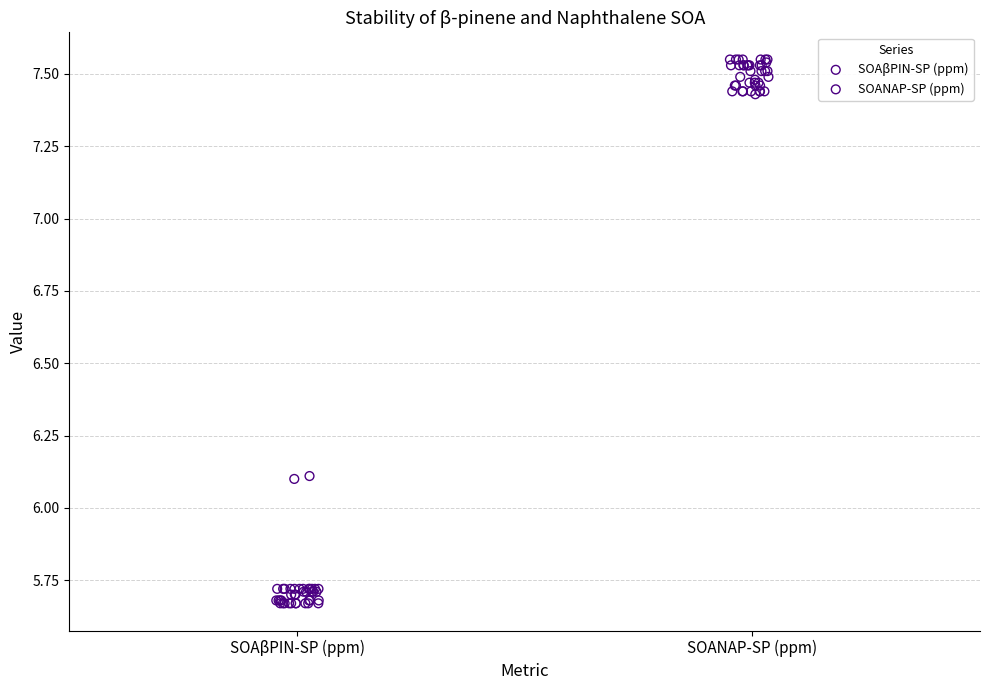

What are all the series names shown in the legend?

SOAβPIN-SP (ppm), SOANAP-SP (ppm)